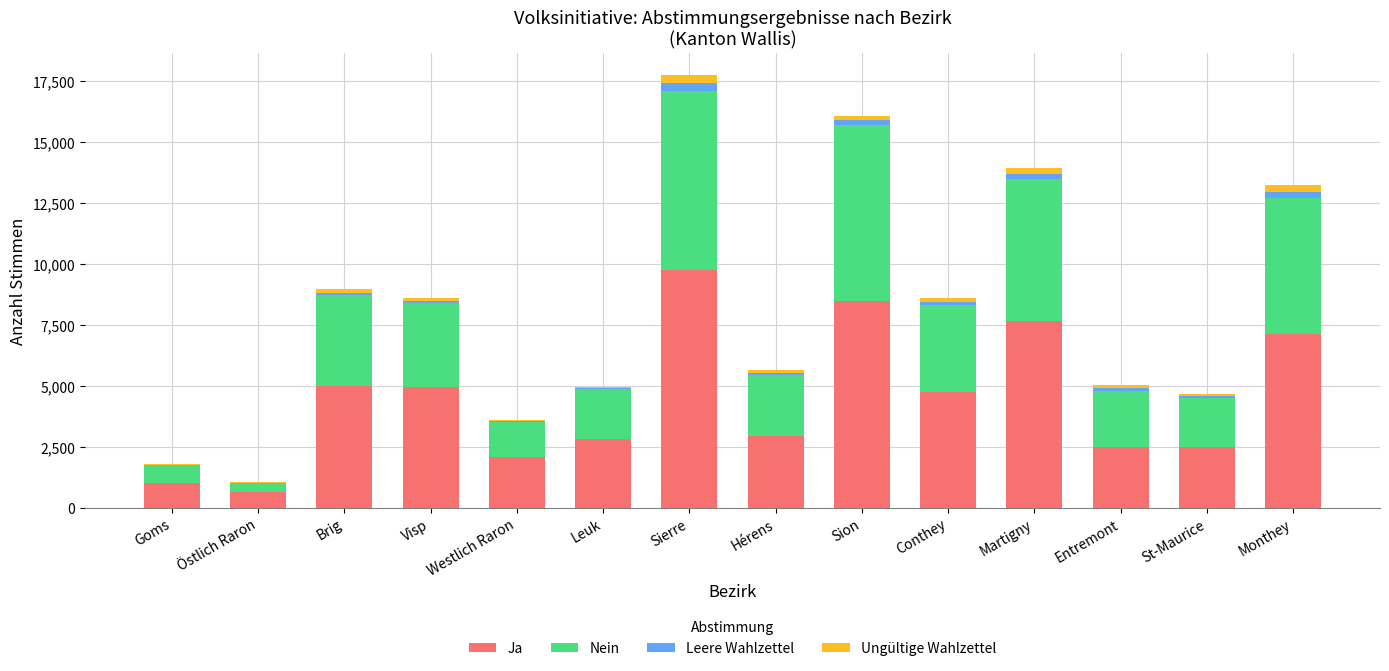

Where does the Ja series first go above 4743?

Brig